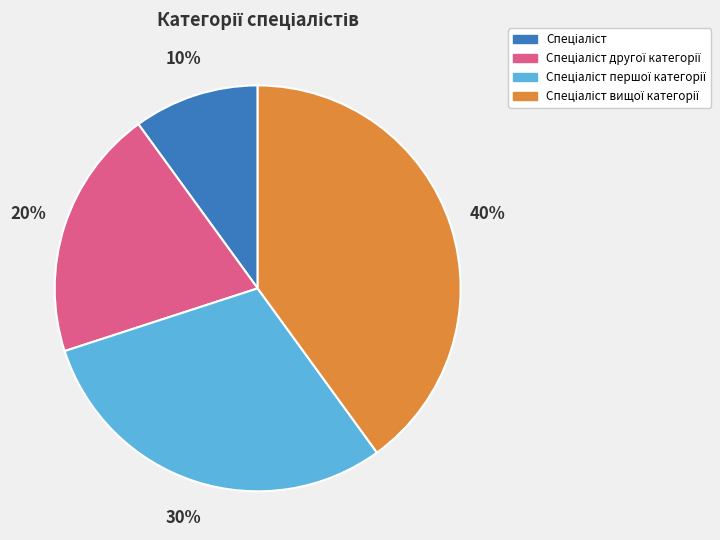

To the nearest percent, what is the average slice percentage?

25%